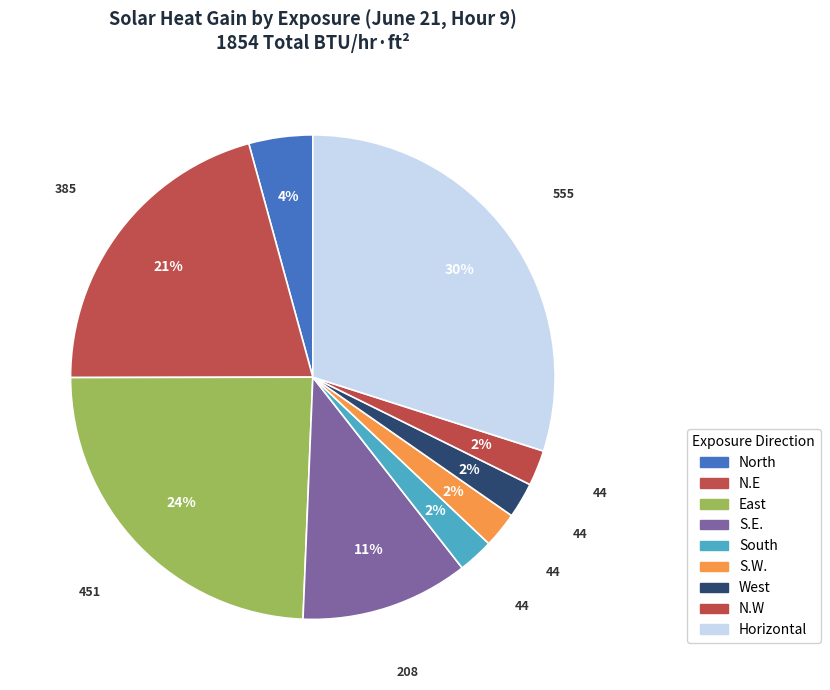

Count the number of slices in the pie.

9